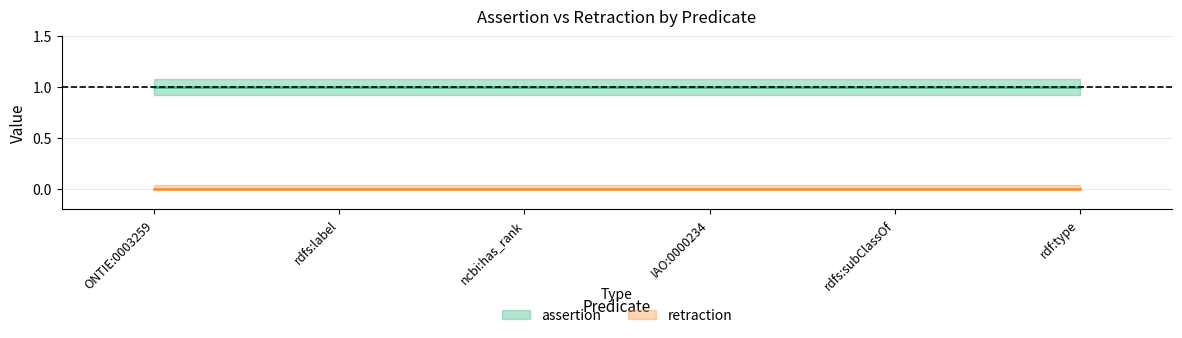

Read the assertion value at rdfs:subClassOf.

1